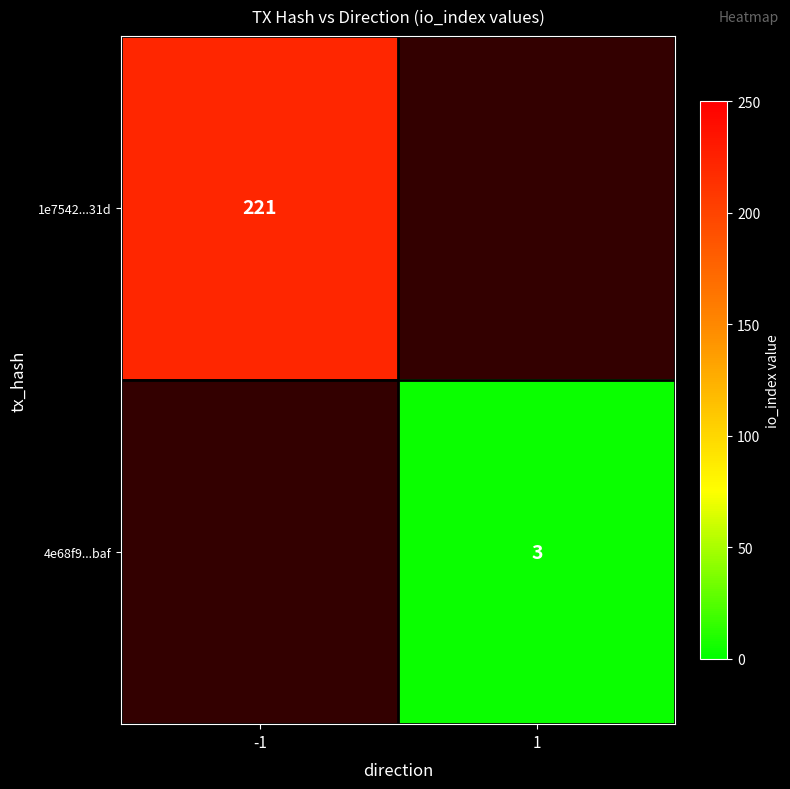

The 4e68f9...baf series shows 4 at 1. True or false?

False